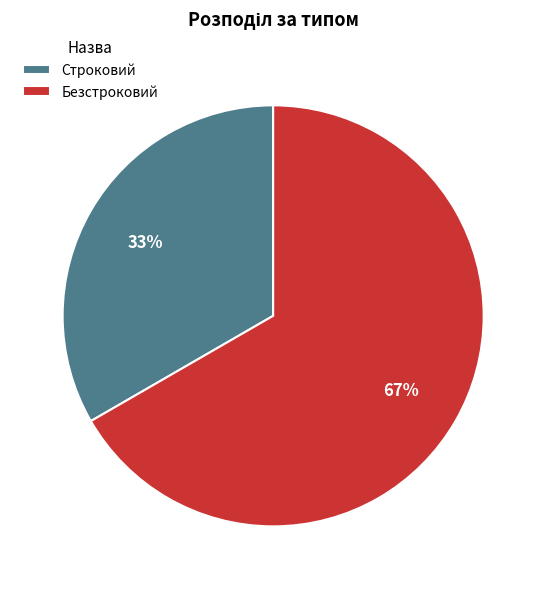

The Безстроковий slice represents 67% of the pie. True or false?

True